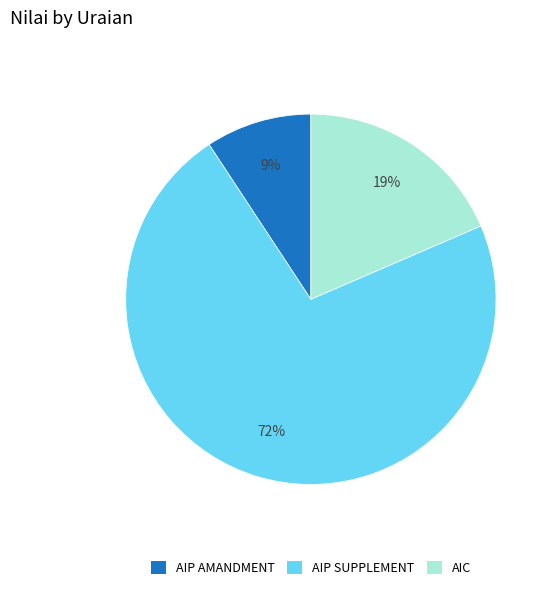

Count the number of slices in the pie.

3